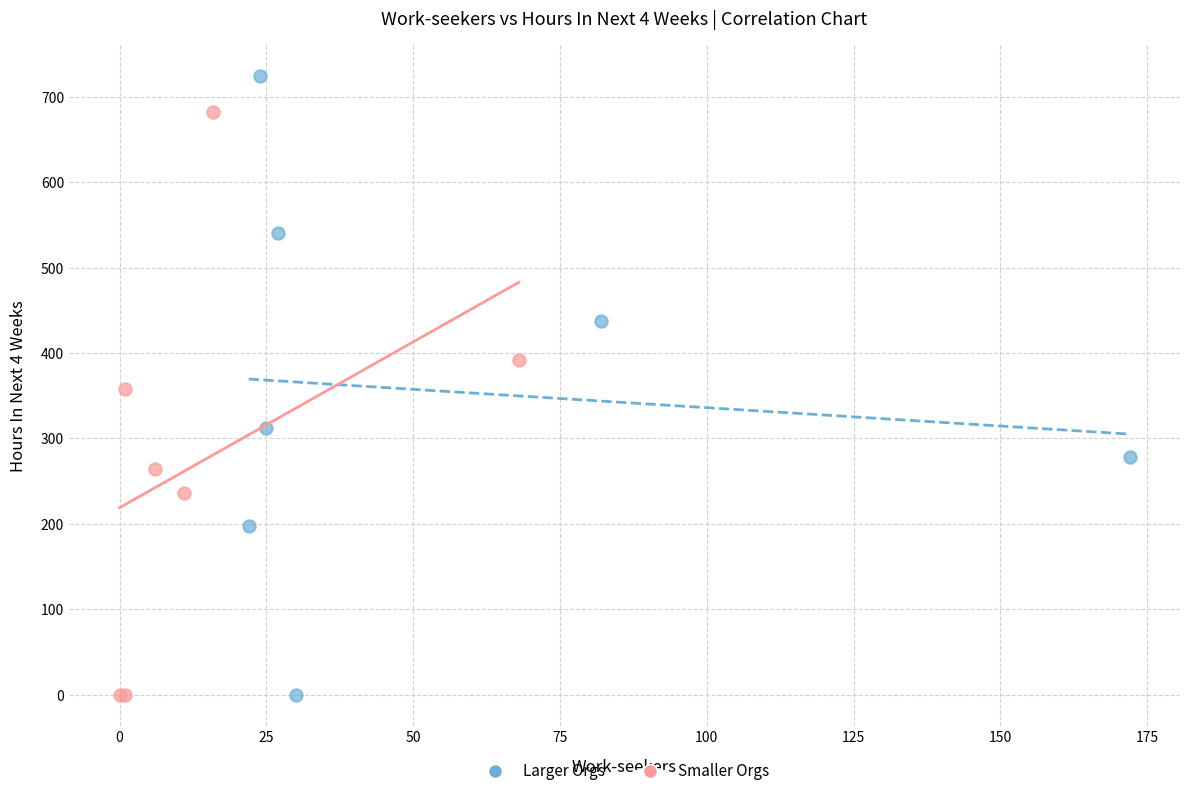

What are all the series names shown in the legend?

Larger Orgs, Smaller Orgs